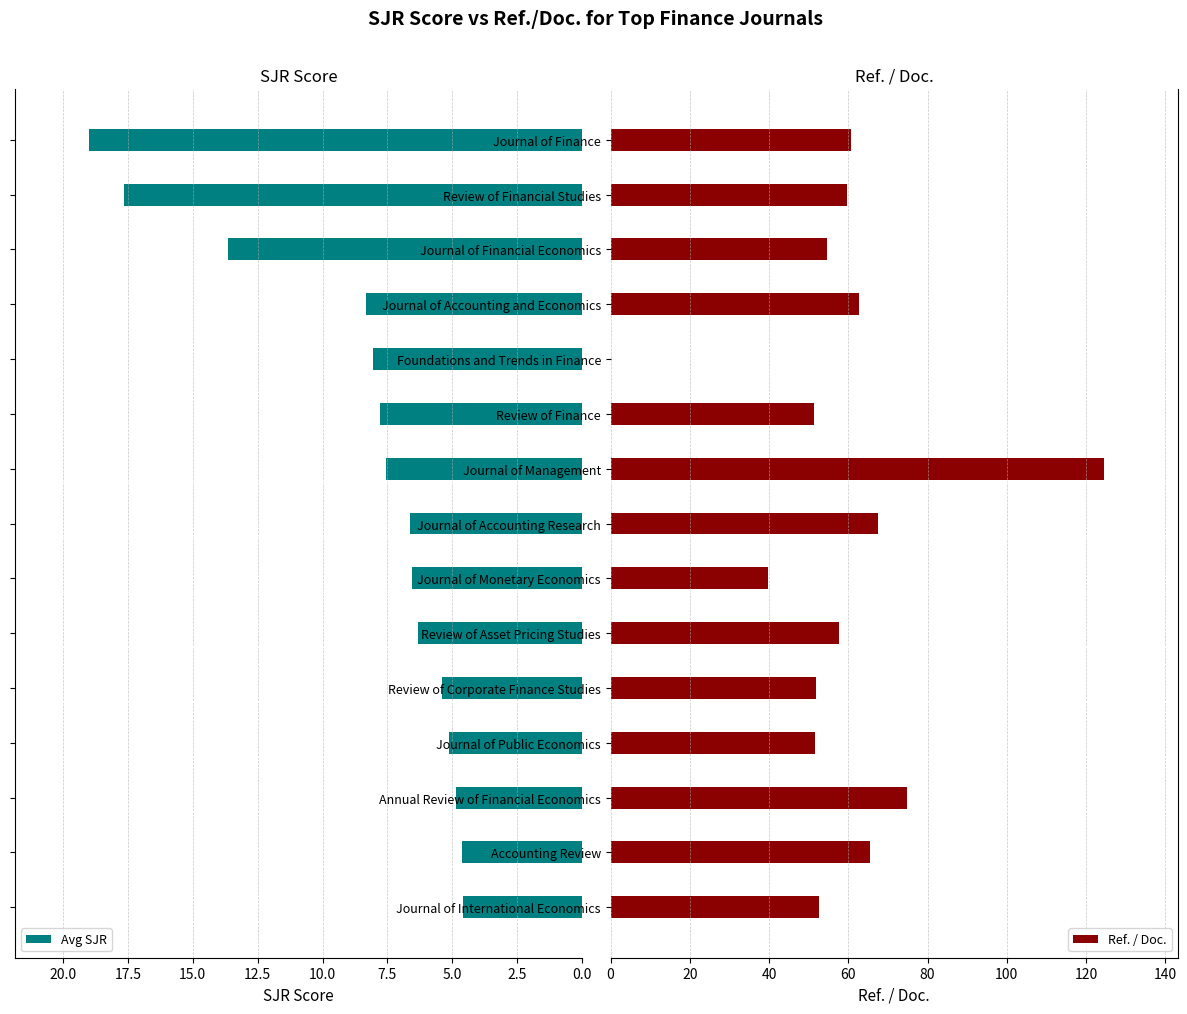

How many data points in Avg SJR are above 6?

10